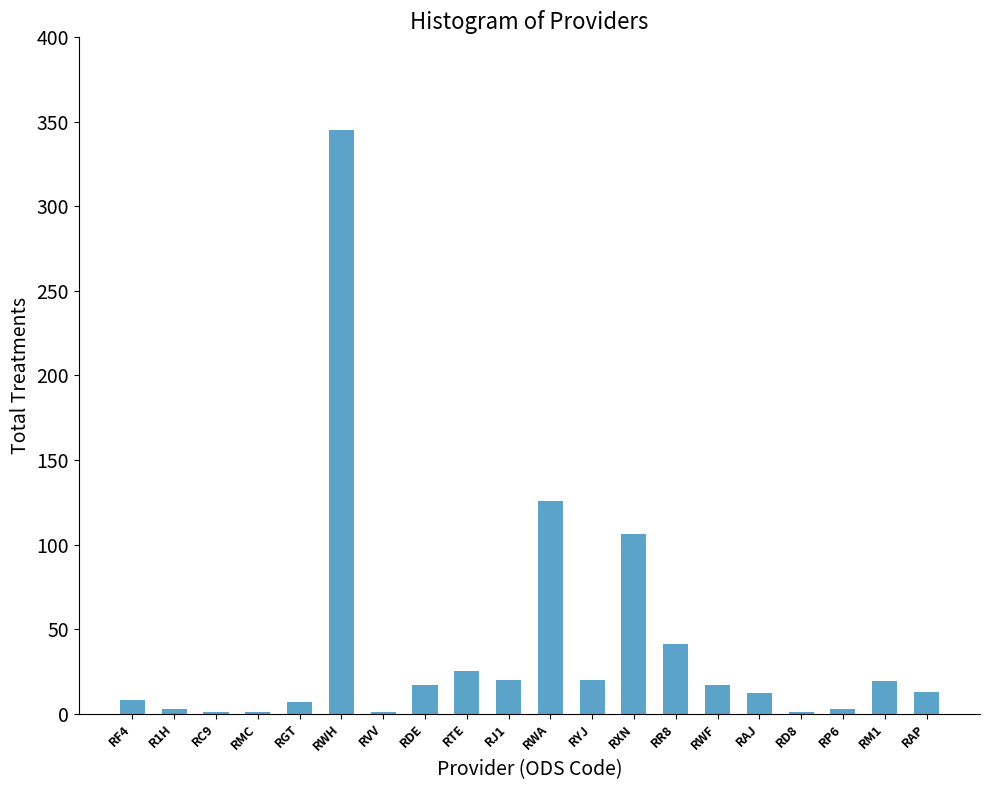

Which label corresponds to the largest value in the chart?

RWH